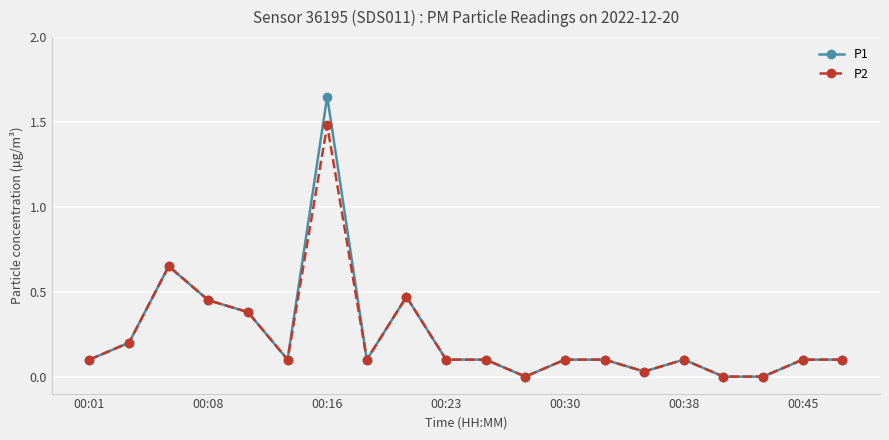

True or false: P2 has more than 0 points higher than both neighbors.

True